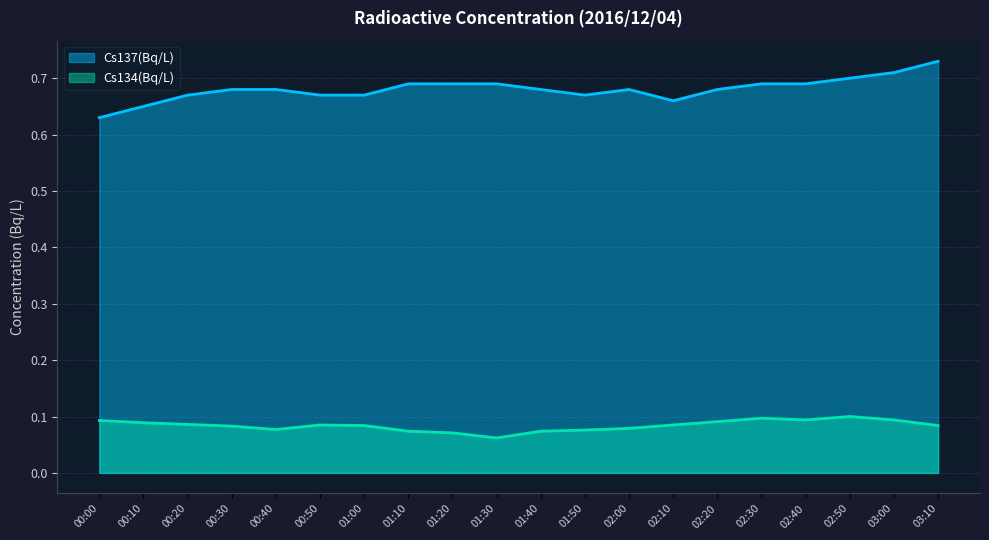

True or false: Cs134(Bq/L) and Cs137(Bq/L) cross at least once.

False